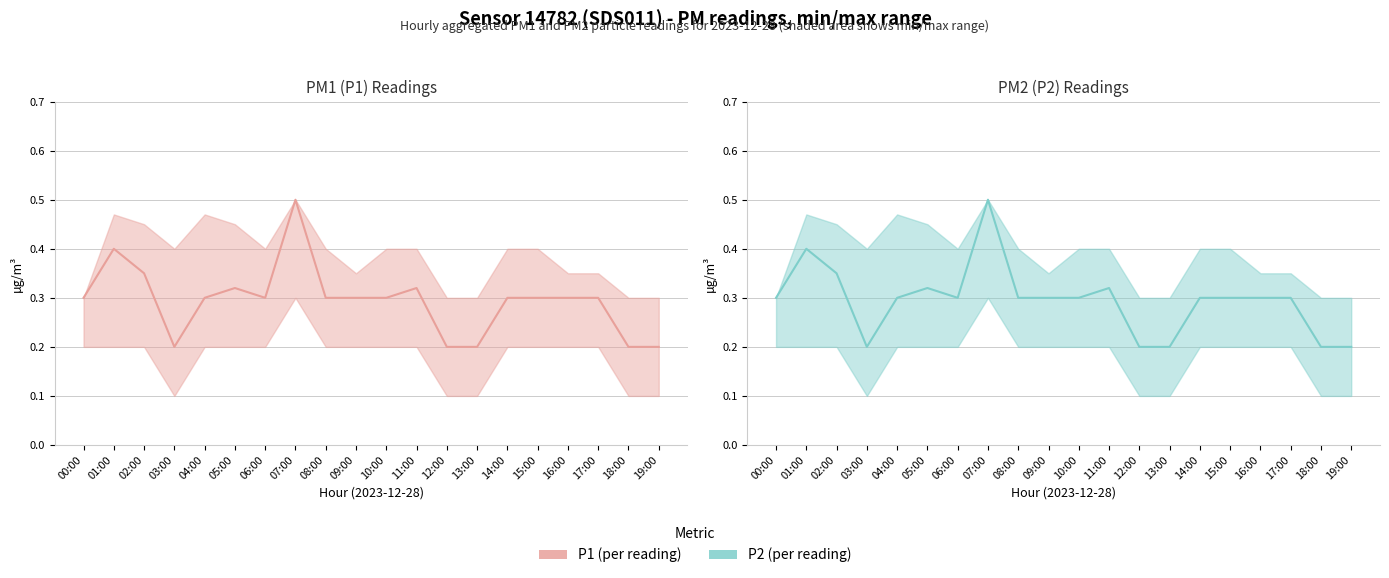

Count the number of categories in the chart.

20